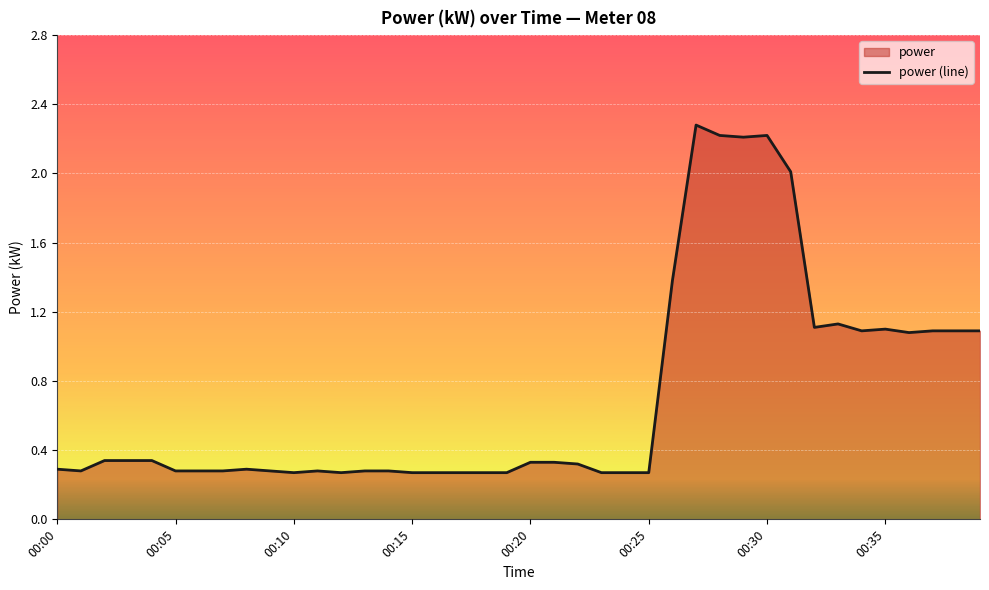

What is the average value?

0.7